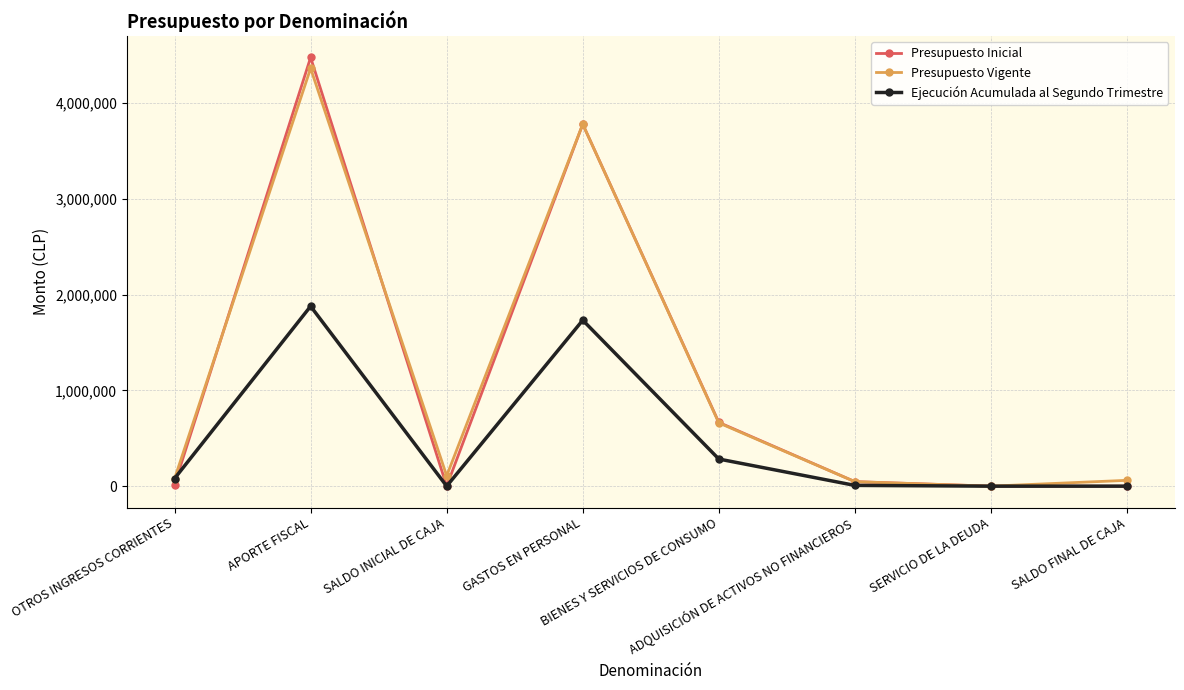

Where is Presupuesto Inicial nearest to the value 2236873?

GASTOS EN PERSONAL